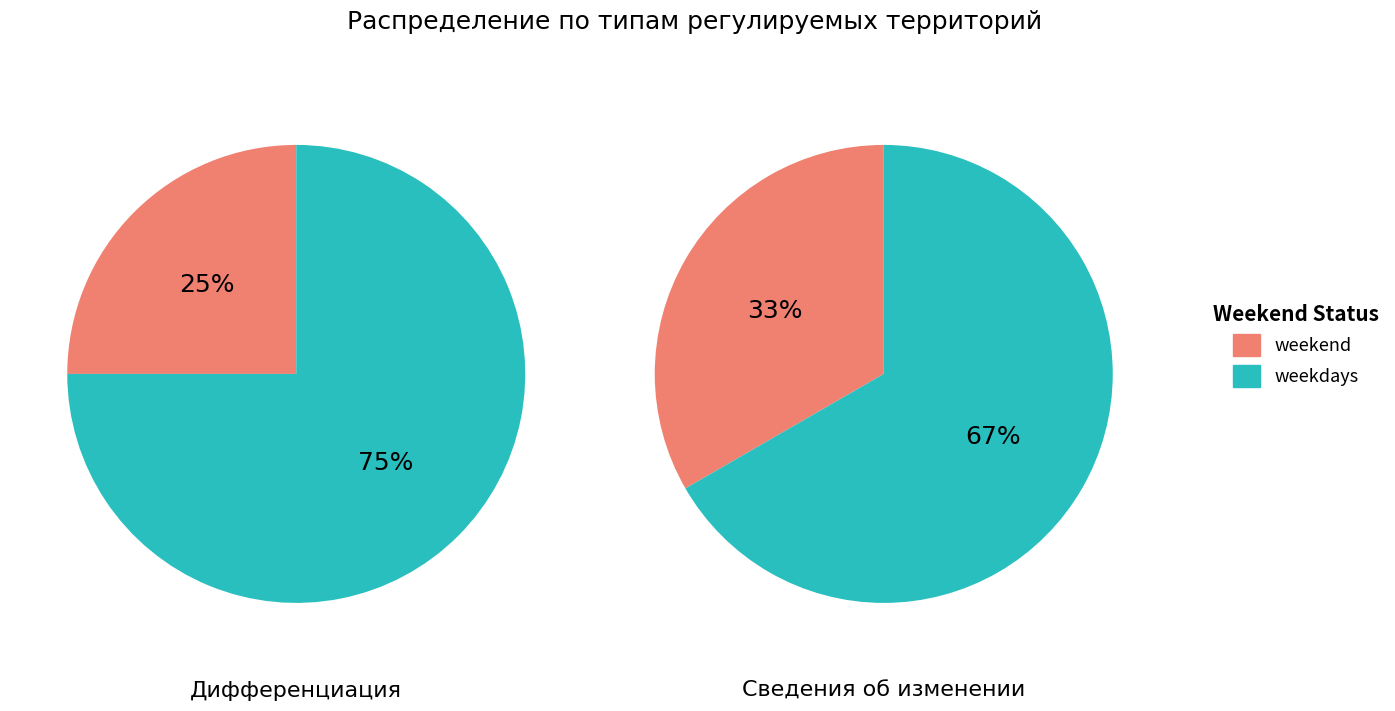

Is there any slice that represents more than half of the pie?

Yes